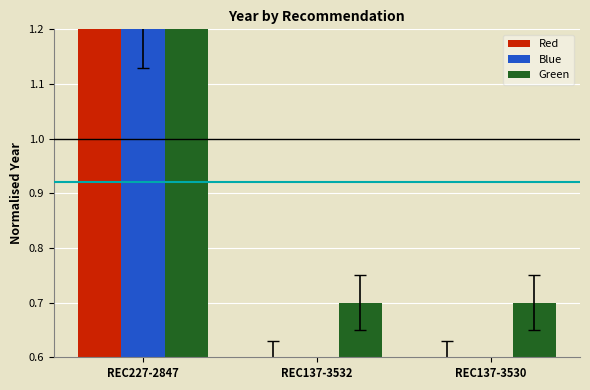

Which category has the highest value in the Blue series?

REC227-2847